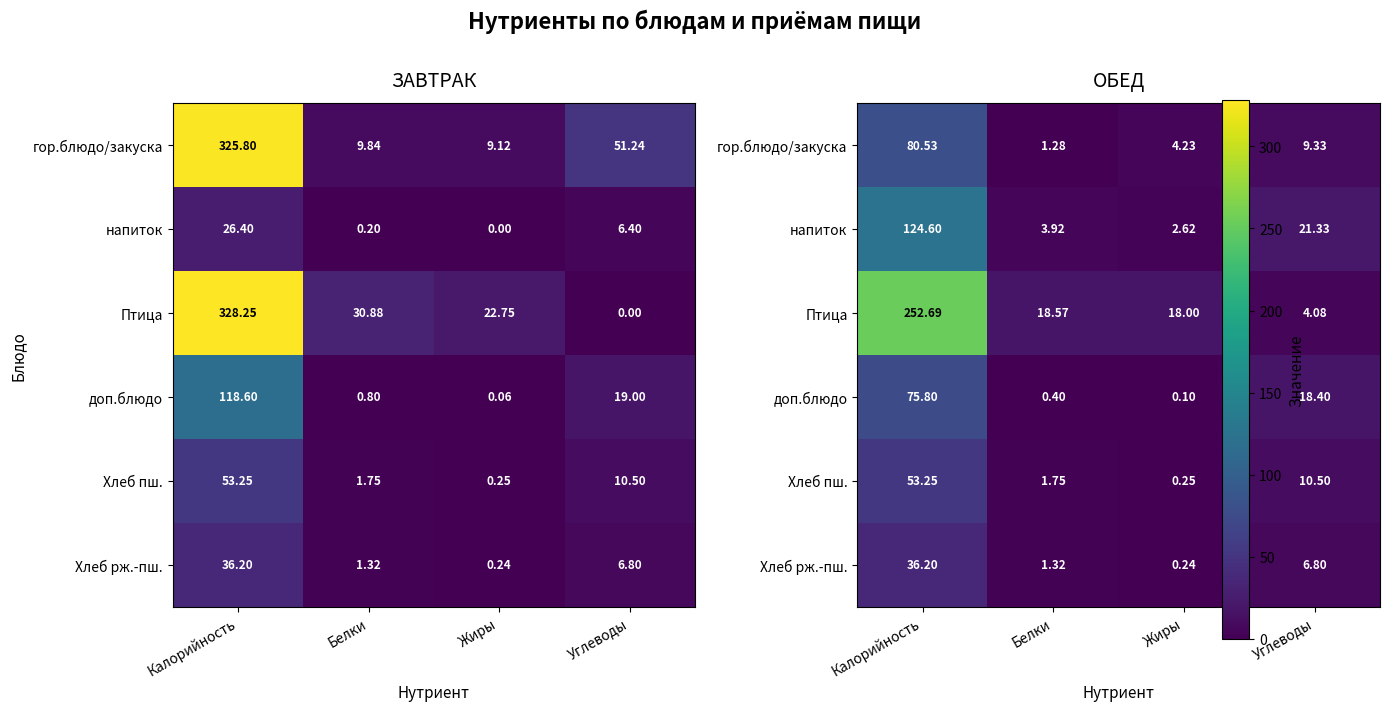

Between Белки and Углеводы, which series saw the biggest shift?

доп.блюдо